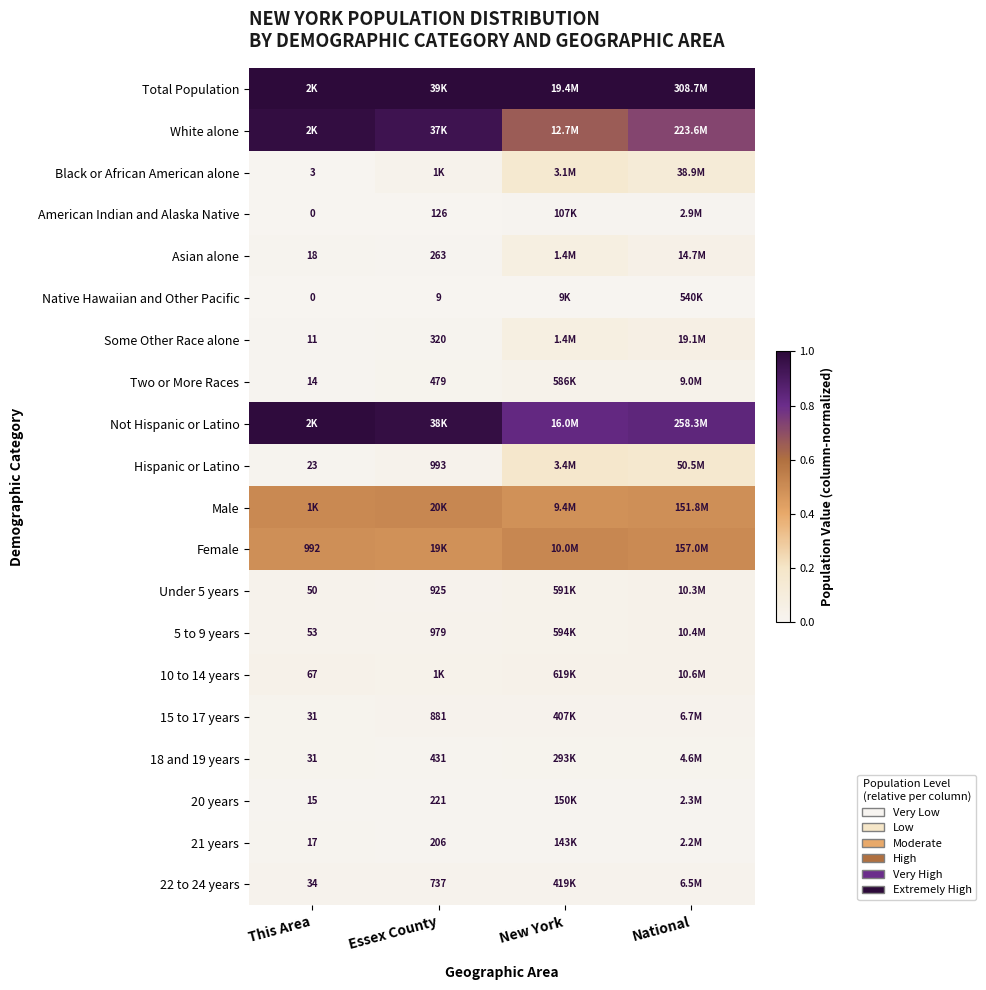

How many categories are shown in the chart?

4